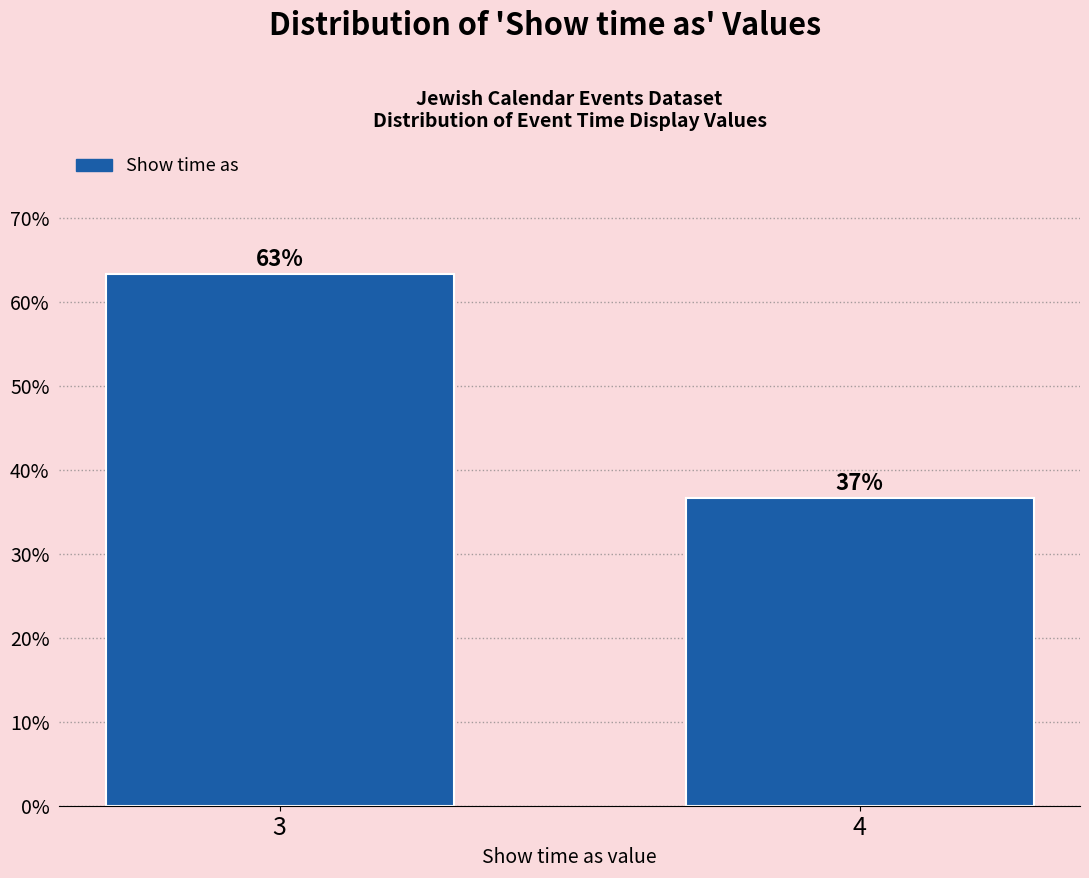

Does the chart contain any negative values?

No